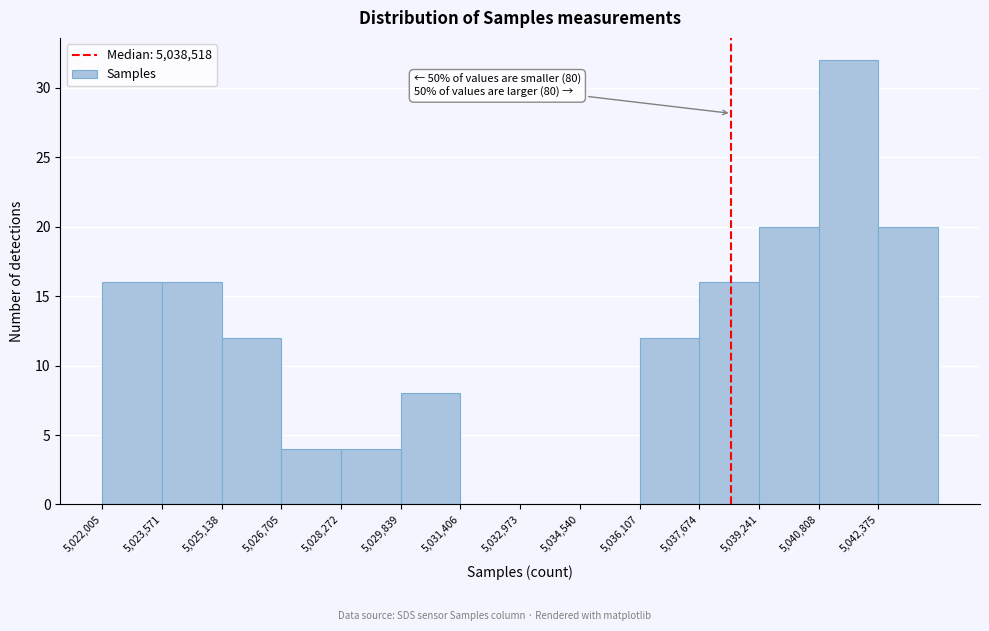

Which range on the x-axis has the tallest bar?

5040800 to 5042400